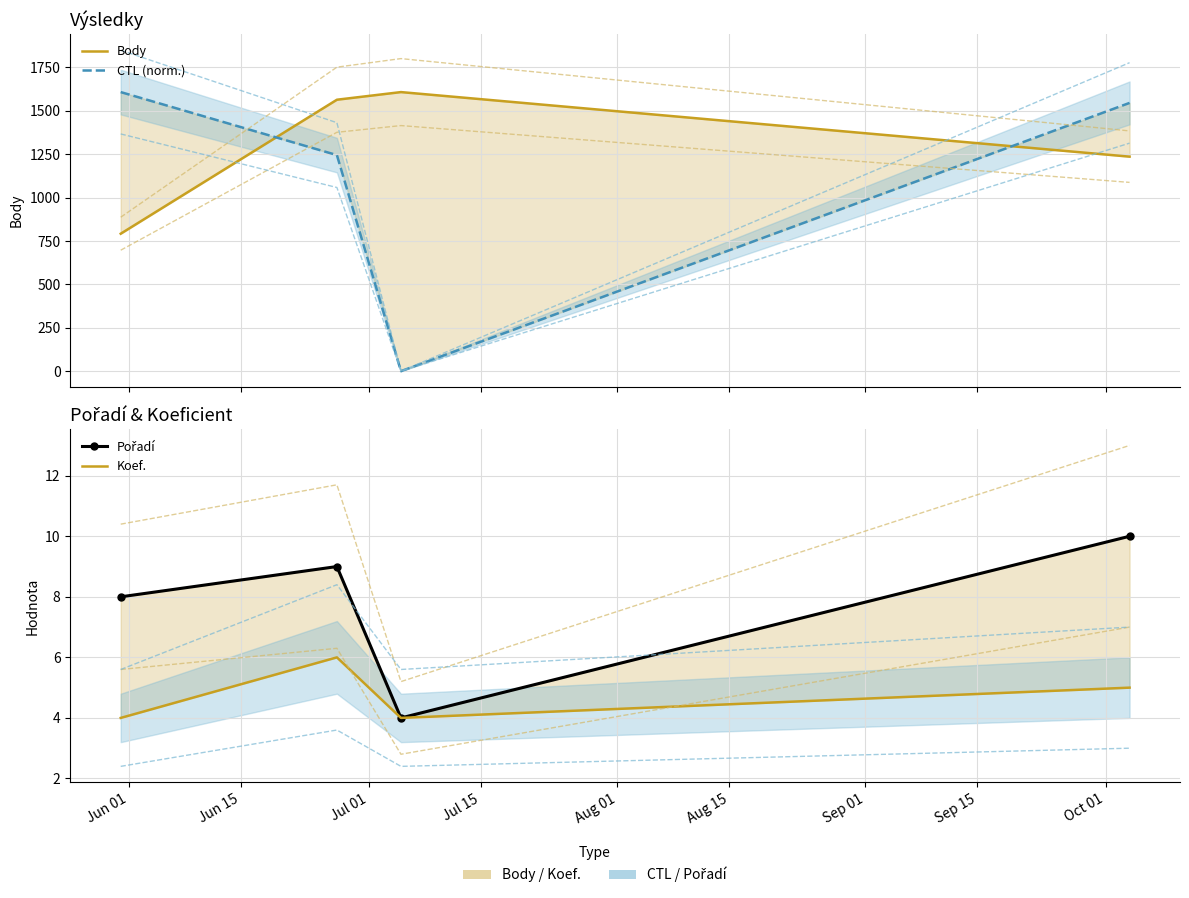

Does the chart have visible grid lines?

Yes